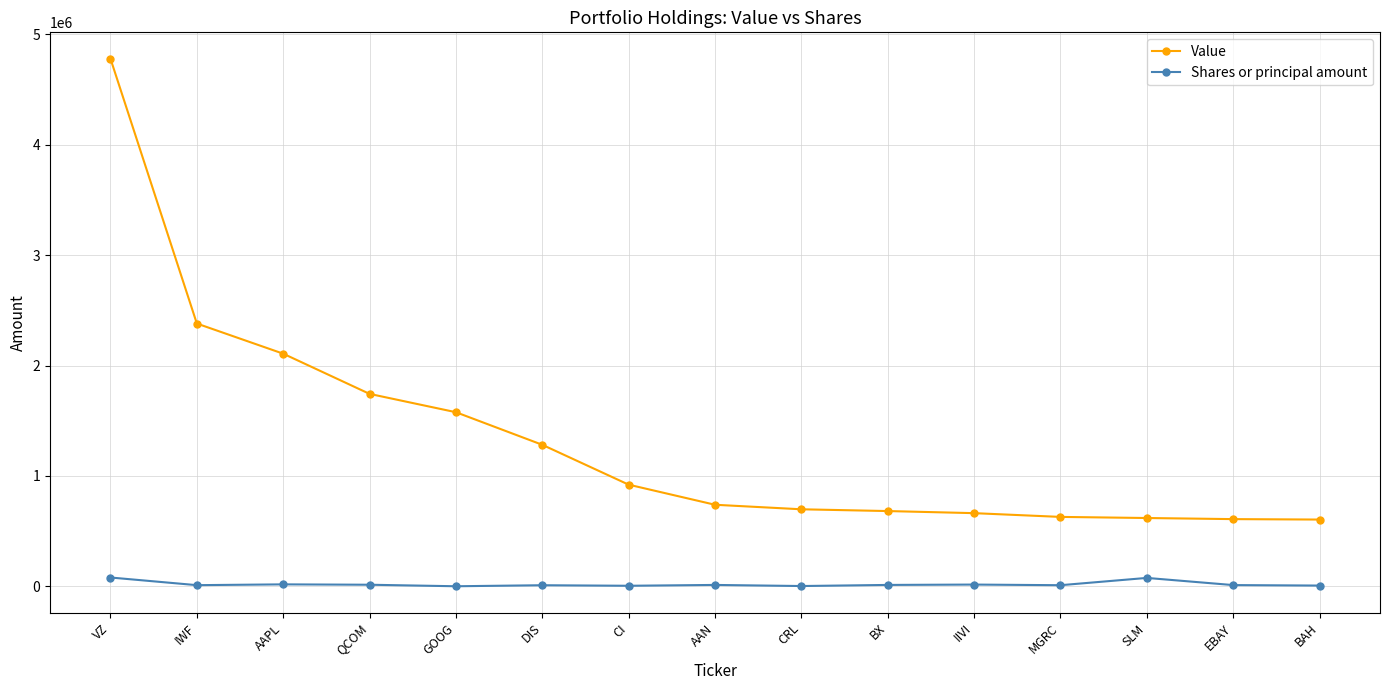

What are all the series names shown in the legend?

Value, Shares or principal amount